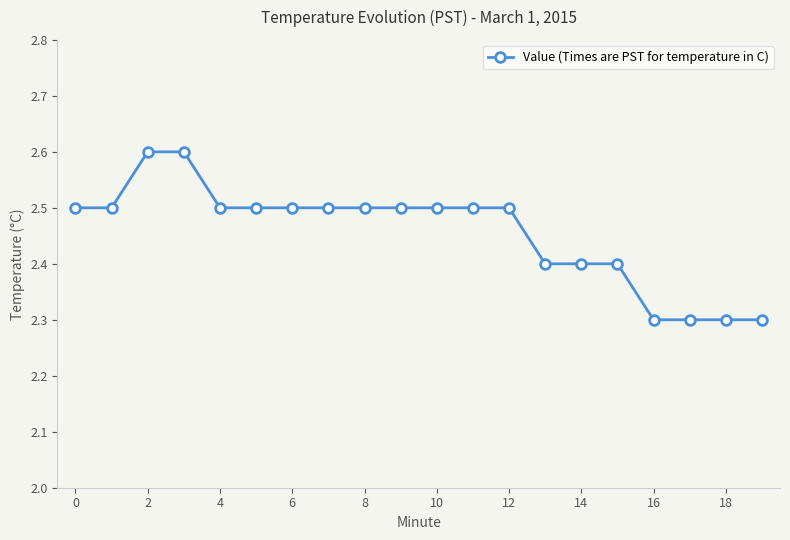

Reading left to right, transcribe all the data shown in this chart.

2.5	2.5	2.6	2.6	2.5	2.5	2.5	2.5	2.5	2.5	2.5	2.5	2.5	2.4	2.4	2.4	2.3	2.3	2.3	2.3